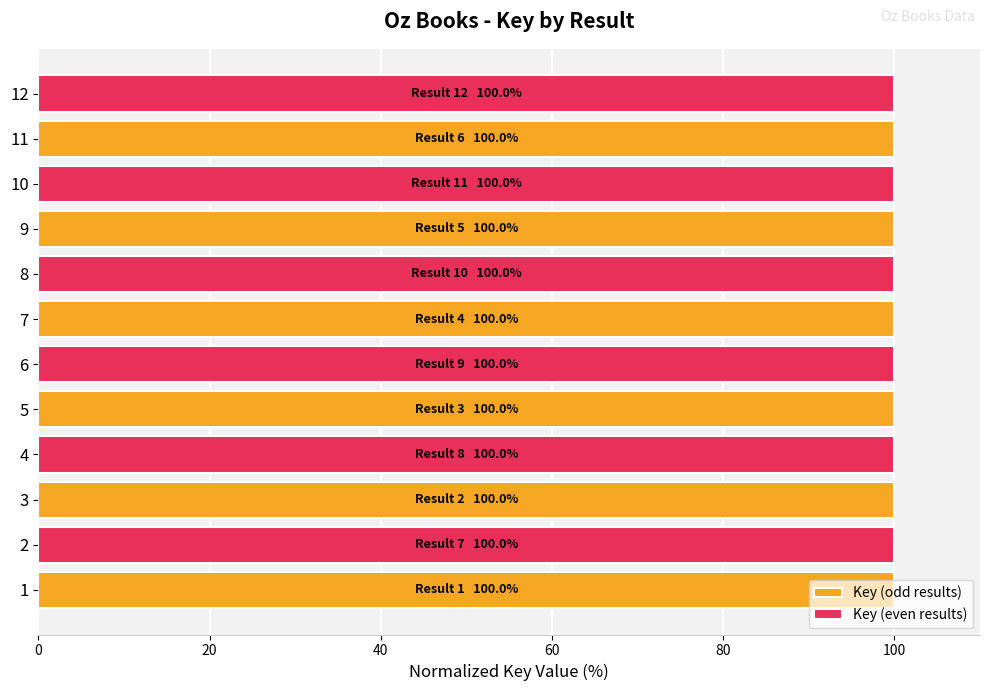

What is the average value of the Key (odd results) series?

100.0